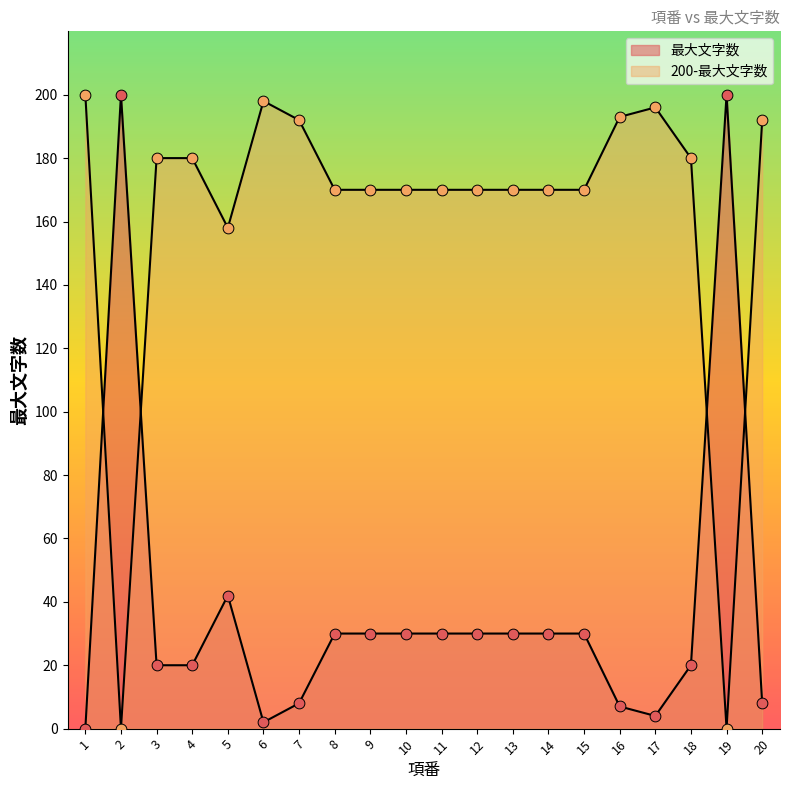

What is the ratio of the value at 12 to the value at 8?

1.0